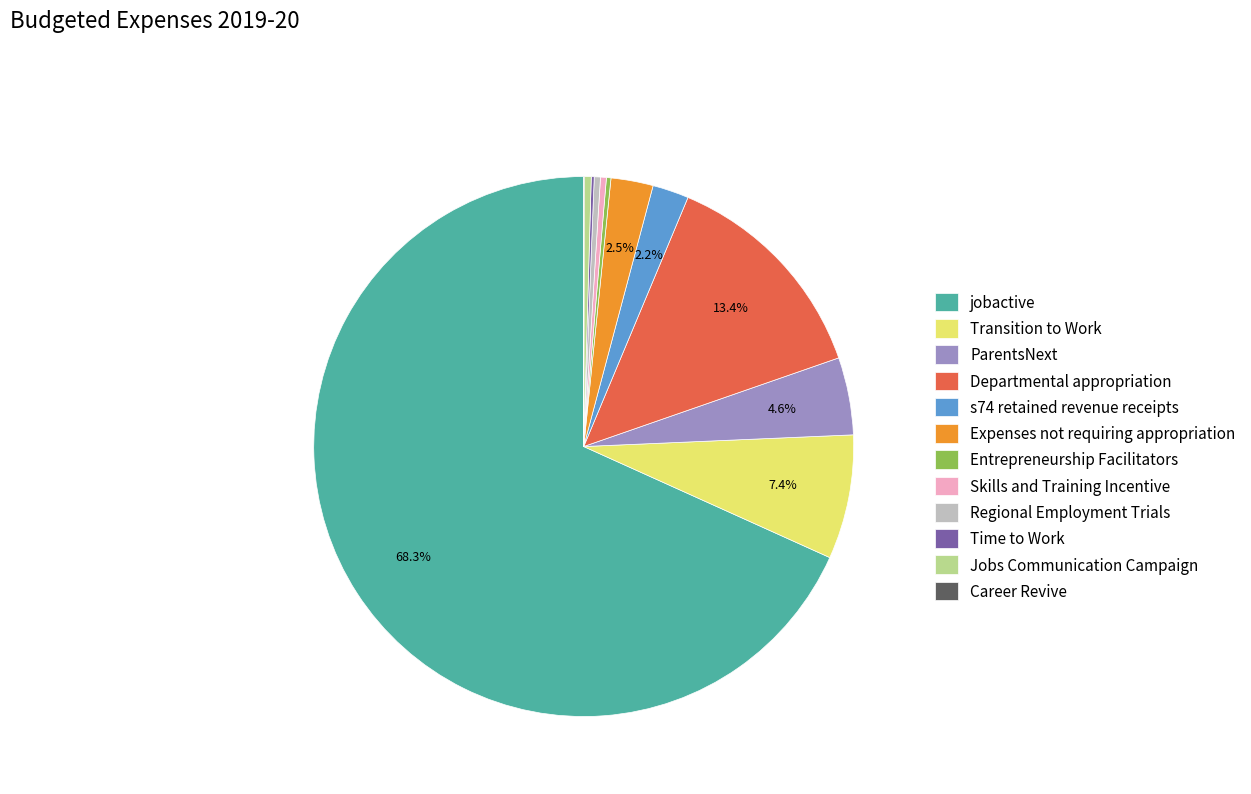

Combined, do Jobs Communication Campaign and ParentsNext account for over 50%?

No